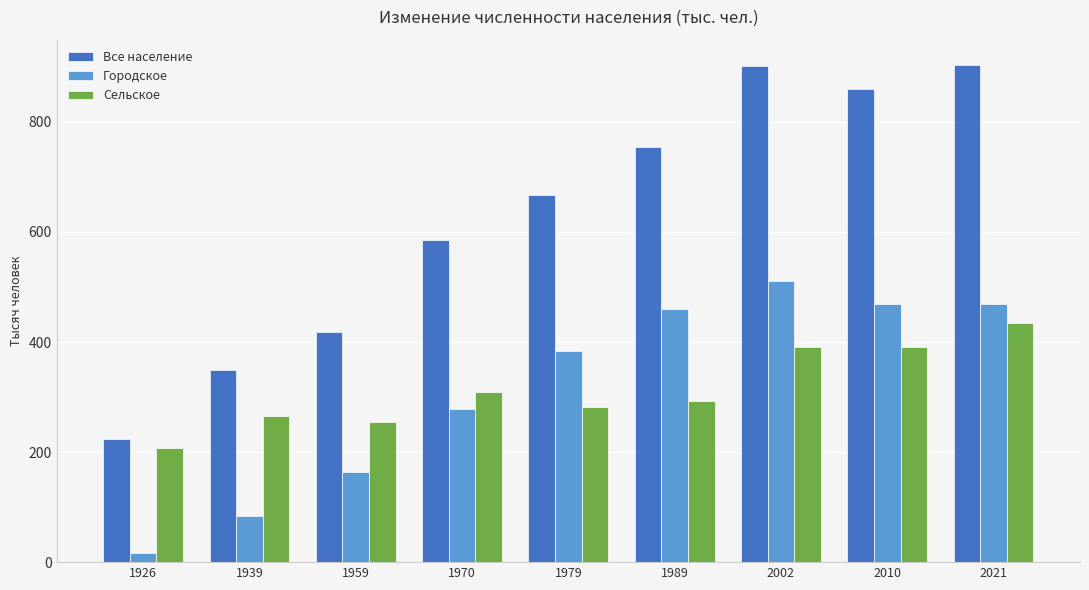

Which series changed the most between 1970 and 1979?

Городское